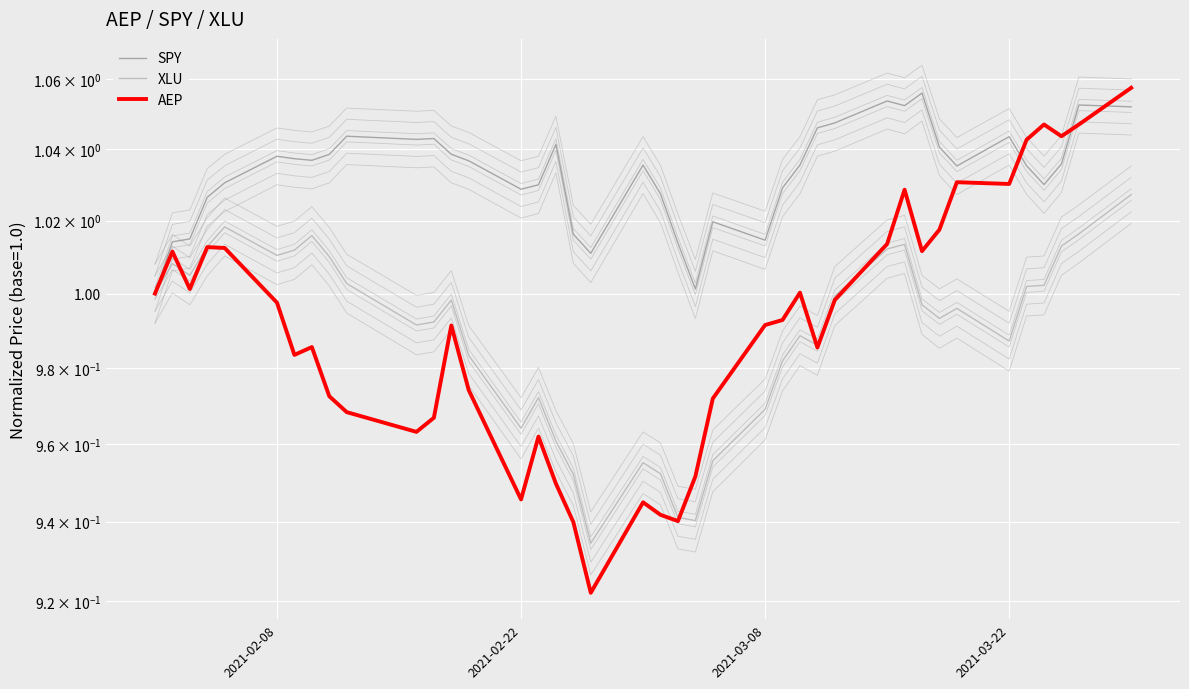

Reading left to right, extract all data points from this chart.

SPY: 1.0	1.0	1.0	1.0	1.0	1.0	1.0	1.0	1.0	1.0	1.0	1.0	1.0	1.0	1.0	1.0	1.0	1.0	1.0	1.0	1.0	1.0	1.0	1.0	1.0	1.0	1.0	1.0	1.0	1.1	1.1	1.1	1.0	1.0	1.0	1.0	1.0	1.0	1.1	1.1
XLU: 1.0	1.0	1.0	1.0	1.0	1.0	1.0	1.0	1.0	1.0	1.0	1.0	1.0	1.0	1.0	1.0	1.0	1.0	0.9	1.0	1.0	0.9	0.9	1.0	1.0	1.0	1.0	1.0	1.0	1.0	1.0	1.0	1.0	1.0	1.0	1.0	1.0	1.0	1.0	1.0
AEP: 1.0	1.0	1.0	1.0	1.0	1.0	1.0	1.0	1.0	1.0	1.0	1.0	1.0	1.0	0.9	1.0	0.9	0.9	0.9	0.9	0.9	0.9	1.0	1.0	1.0	1.0	1.0	1.0	1.0	1.0	1.0	1.0	1.0	1.0	1.0	1.0	1.0	1.0	1.0	1.1